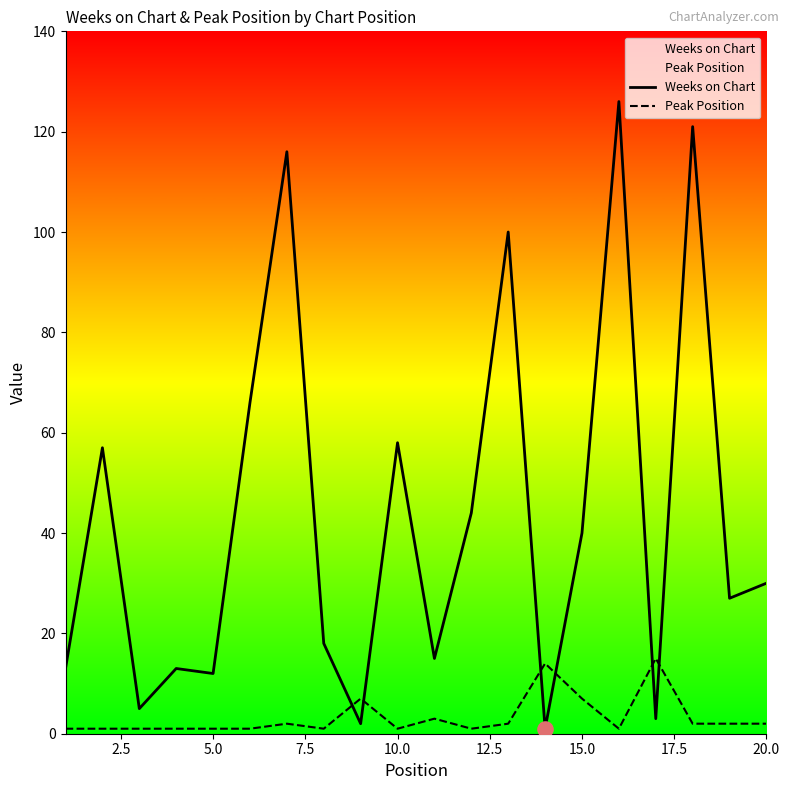

True or false: Weeks on Chart has a value of 40 at 15.0.

True